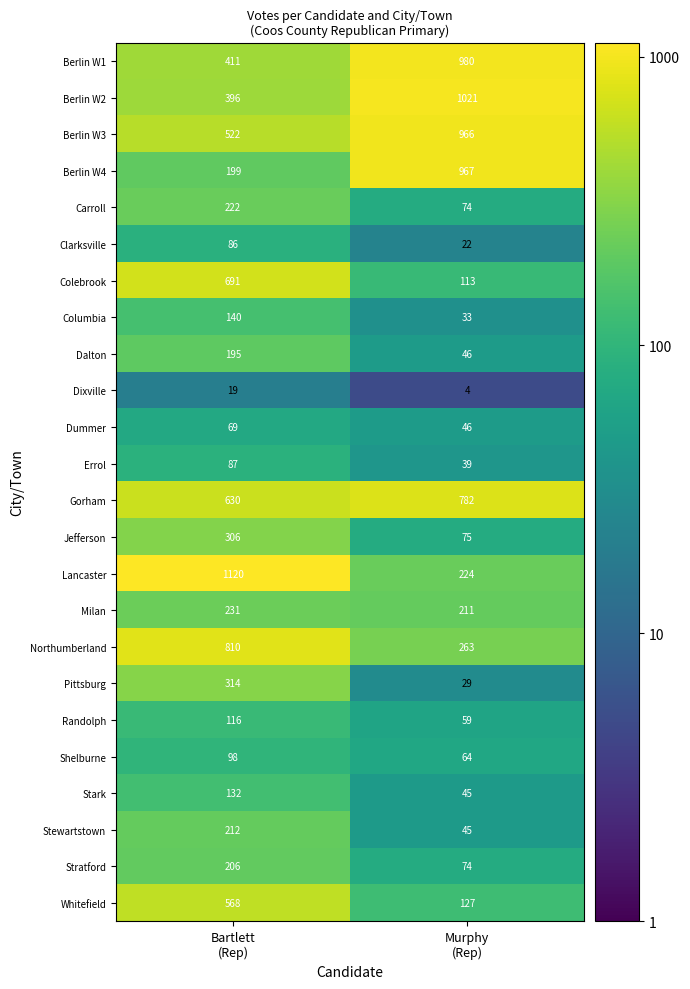

Which series has the largest total across all categories?

Berlin W3